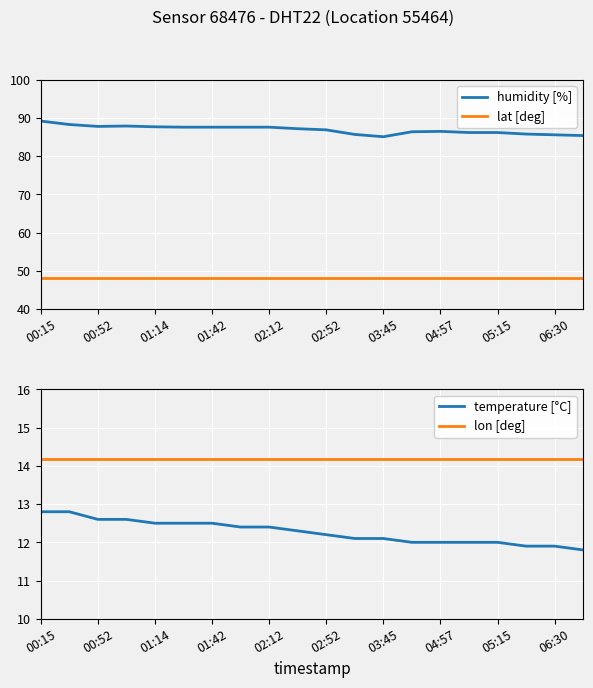

Is it true that temperature [°C] equals 11.9 at 17?

True